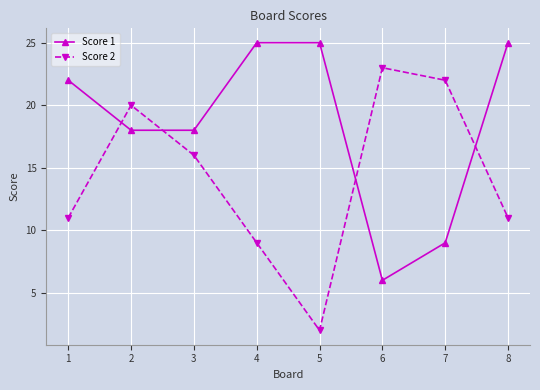

At 6, list the series in order from largest to smallest.

Score 2, Score 1